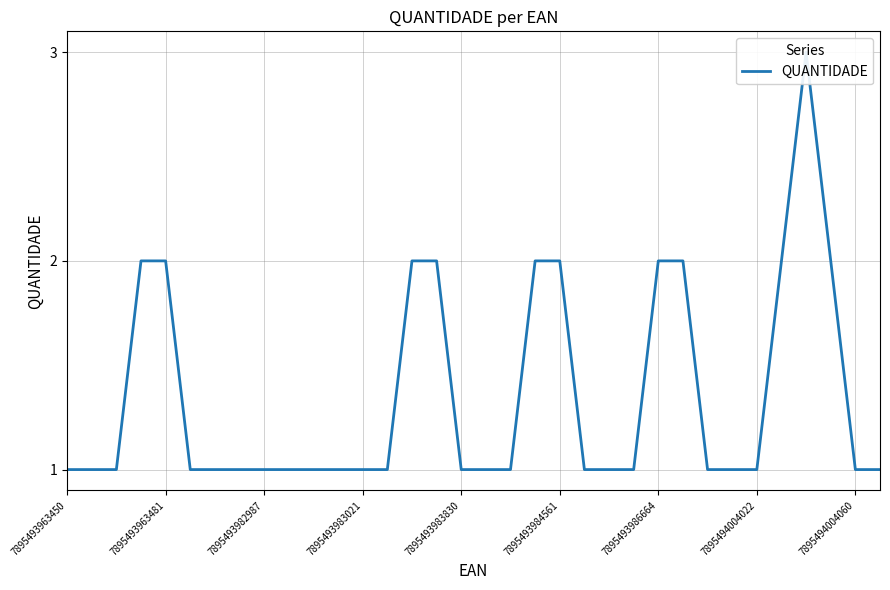

The chart shows a value of 2 at 7895494004060. True or false?

False